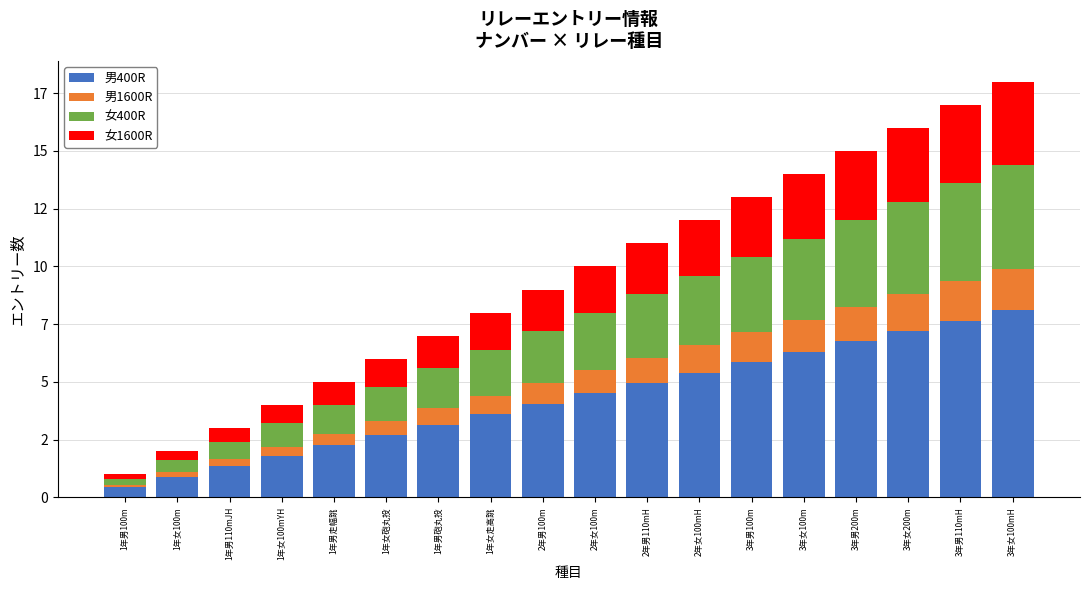

What value does the 男400R series have at 1年女100m?

0.9